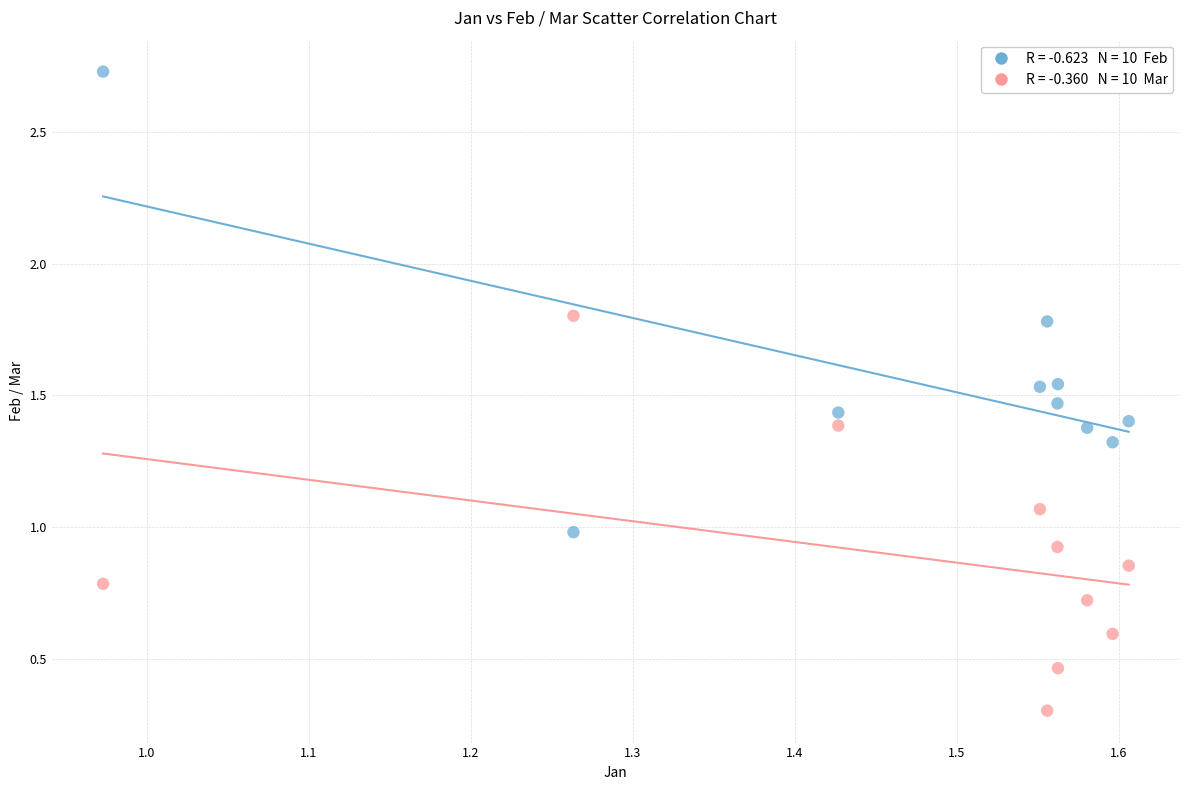

Across all data points, what is the range of Y values (max minus min)?

2.4